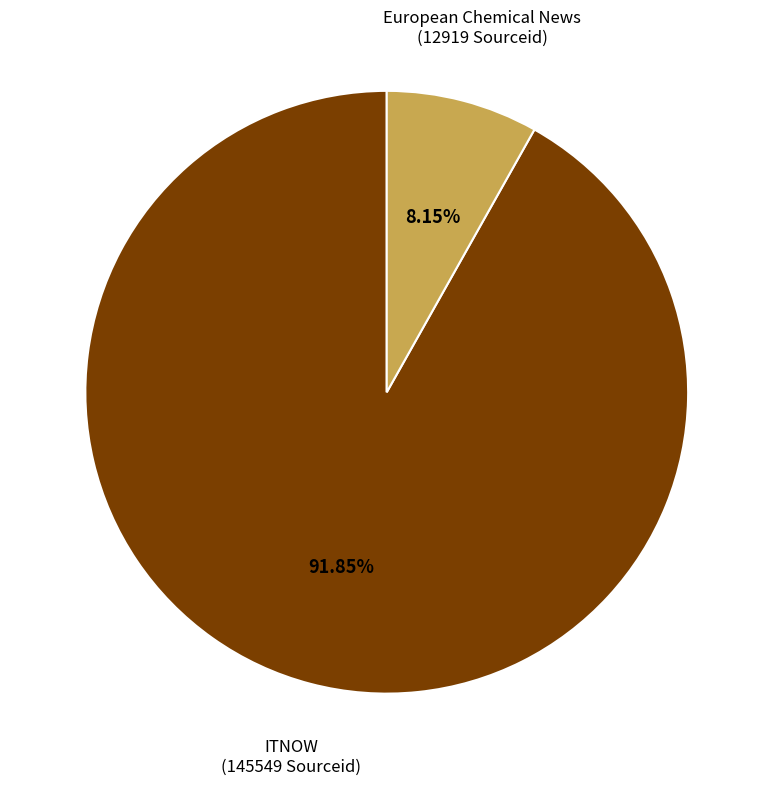

Is there a majority slice in this chart?

Yes